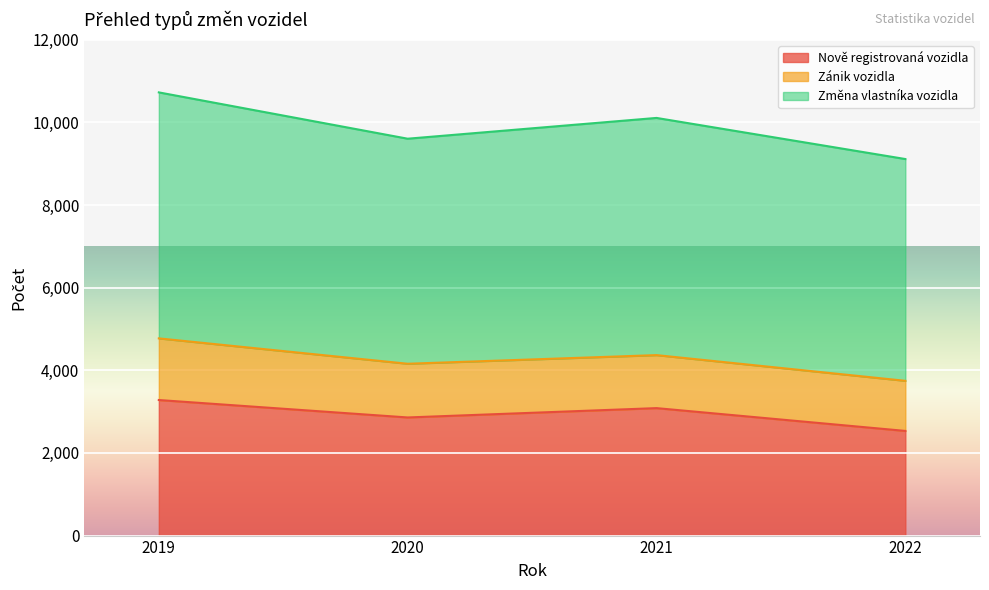

Rank the categories by Změna vlastníka vozidla value from highest to lowest.

2019, 2021, 2020, 2022